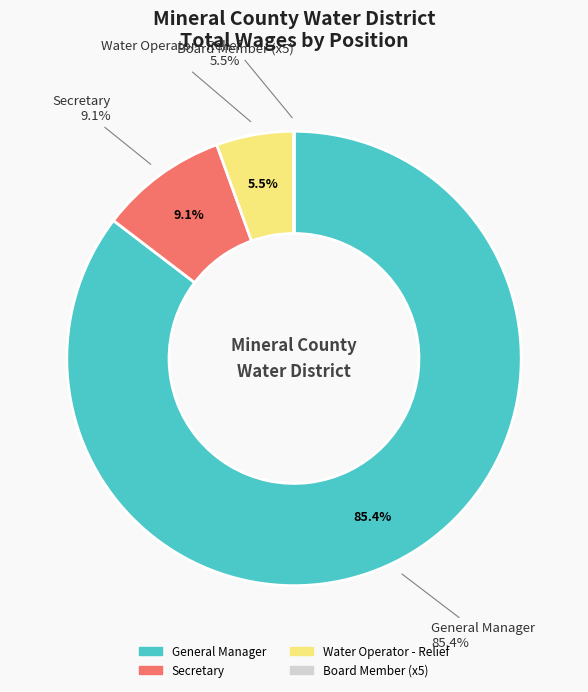

To the nearest percent, what percentage of the pie is Water Operator - Relief?

6%